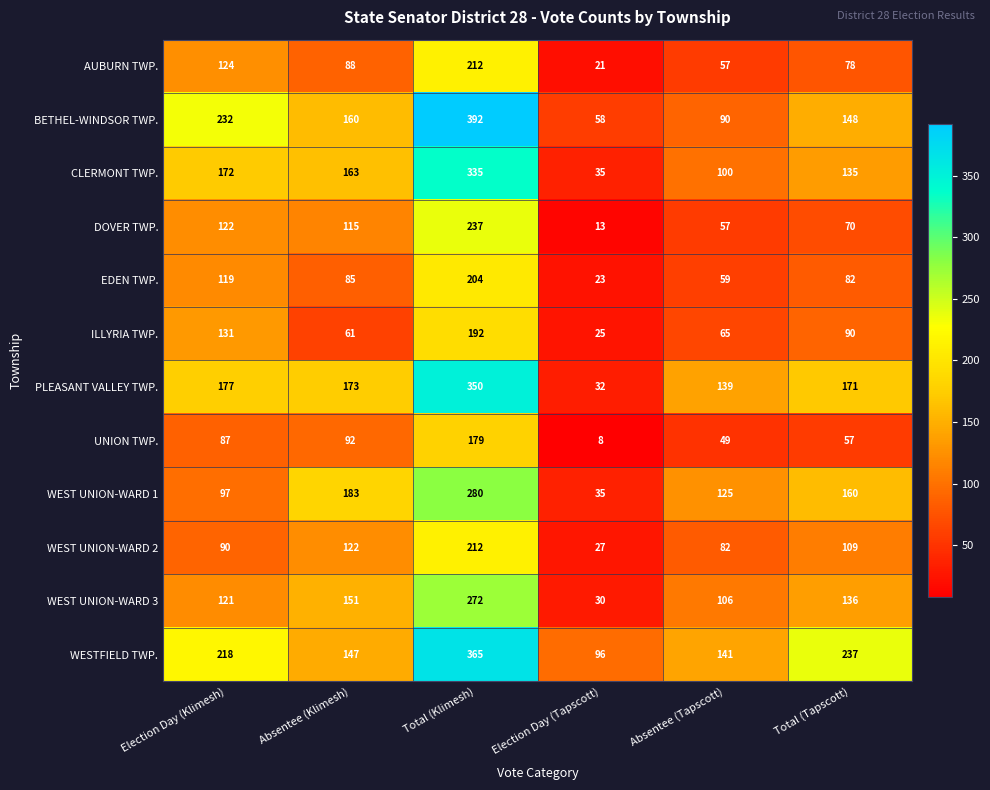

At which category does the chart reach its minimum across all series?

Election Day (Tapscott)